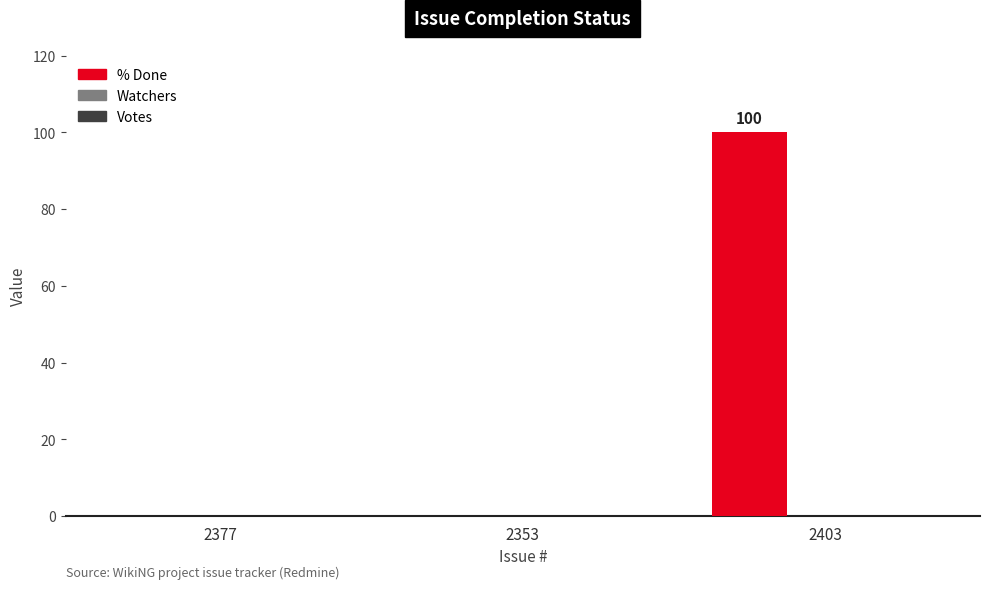

Is it true that the value at 2377 is 0?

True